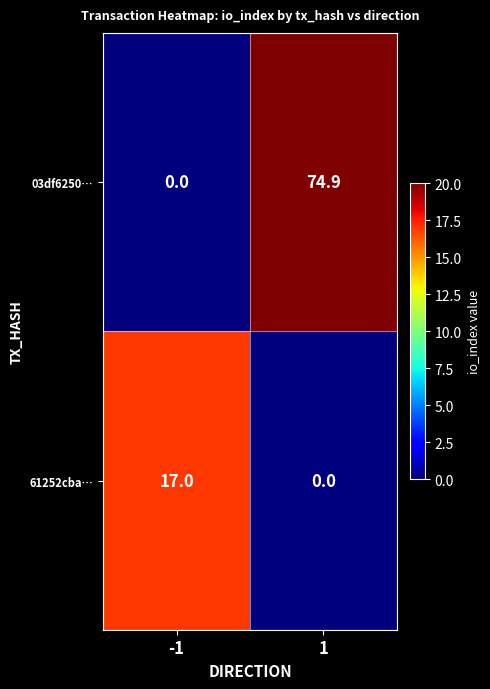

How many values in 61252cba… are above zero?

1